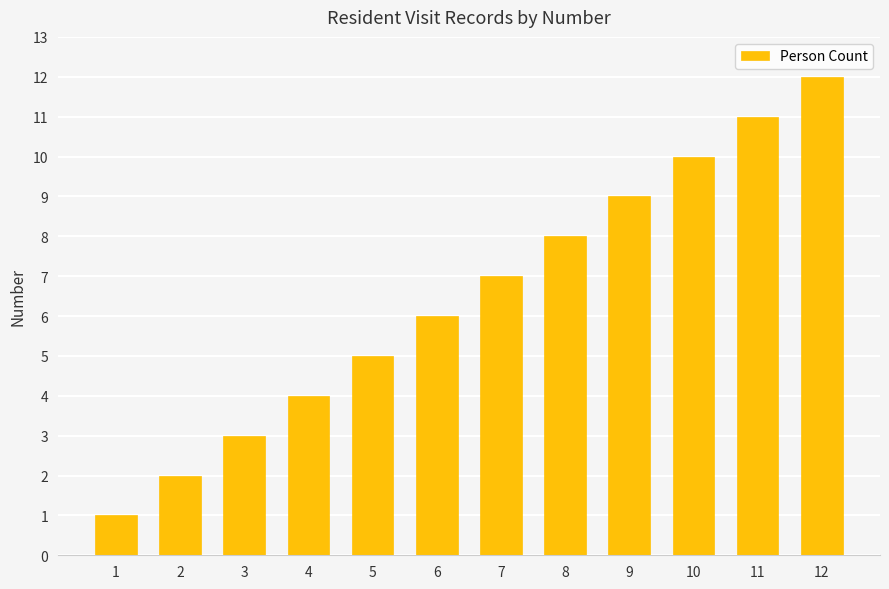

The chart shows a value of 9 at 6. True or false?

False